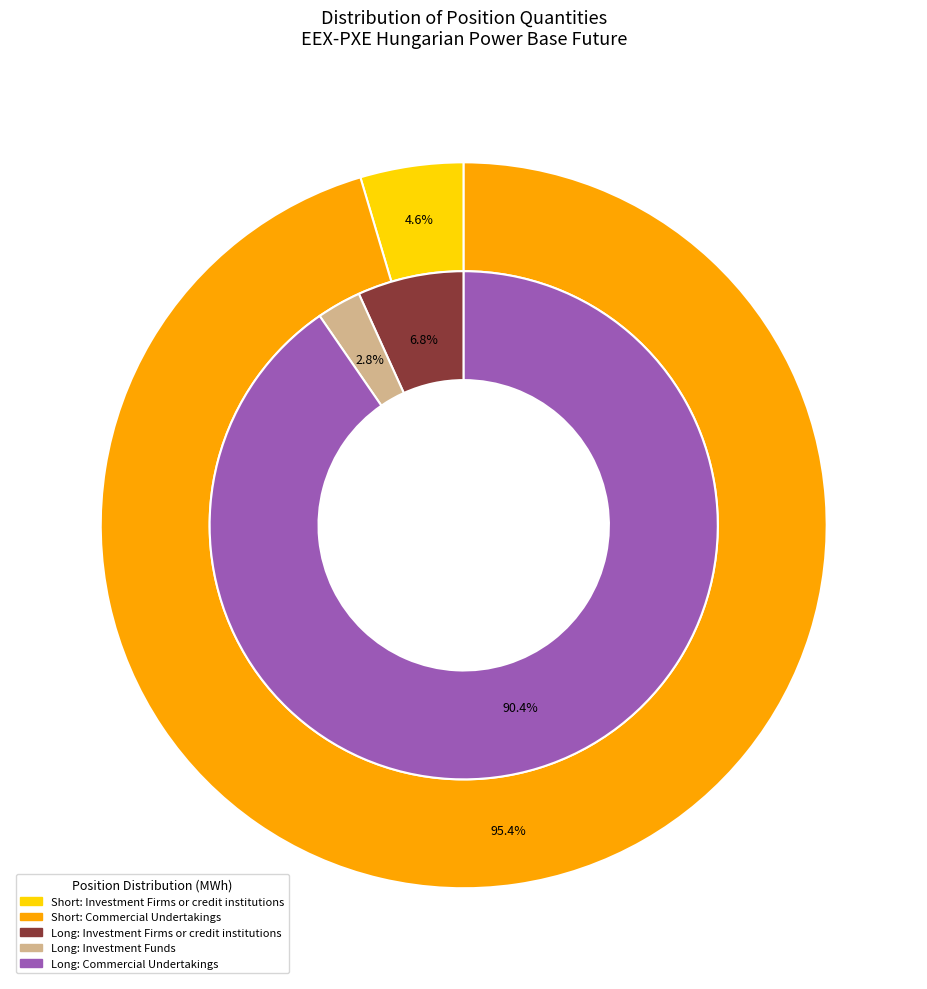

What percentage is the Investment Firms or credit institutions slice, to the nearest percent?

7%